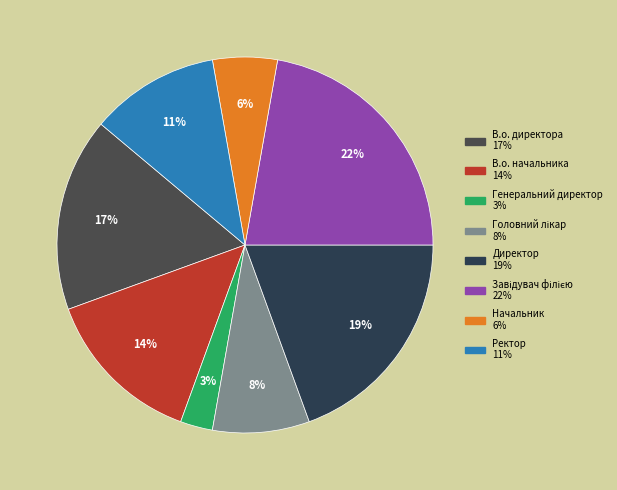

Count the number of slices in the pie.

8